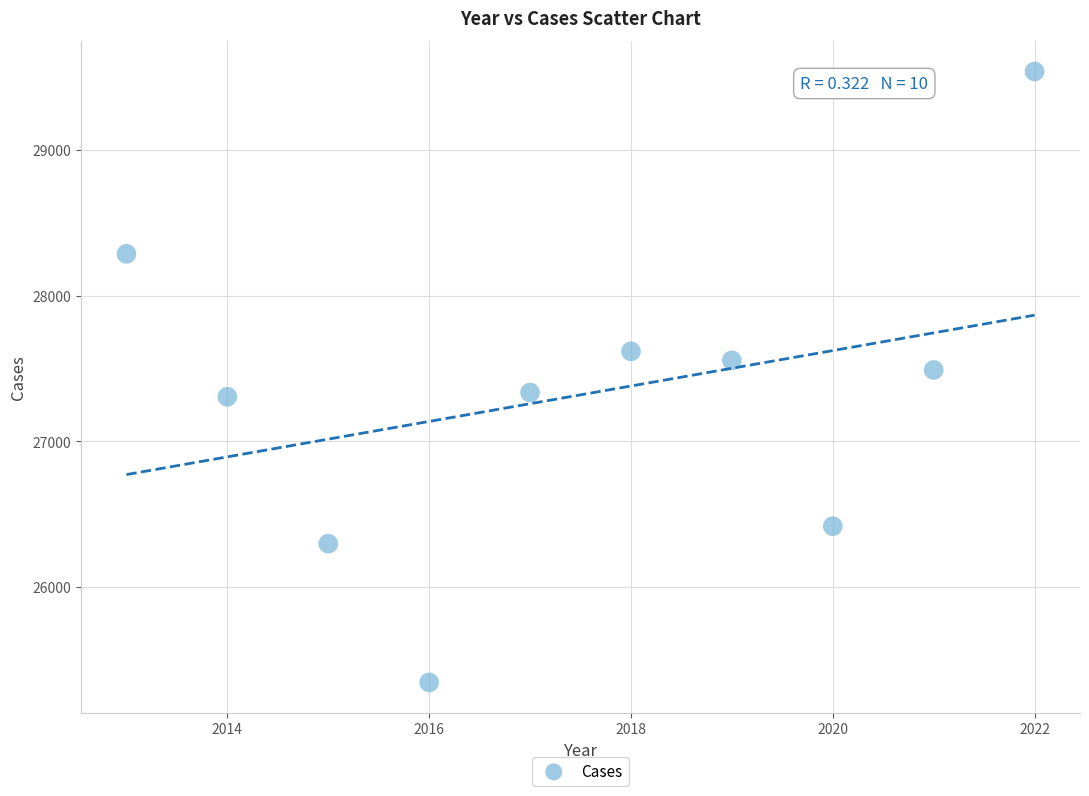

What Y value in the scatter plot is closest to 27442?

27490